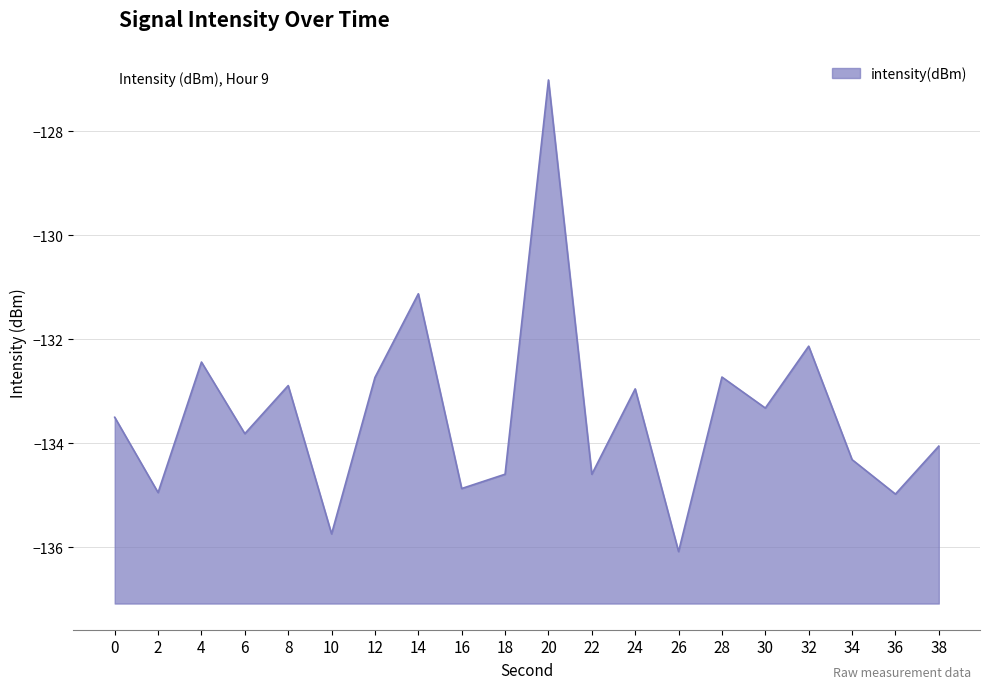

The chart shows a value of -133.0 at 24. True or false?

True